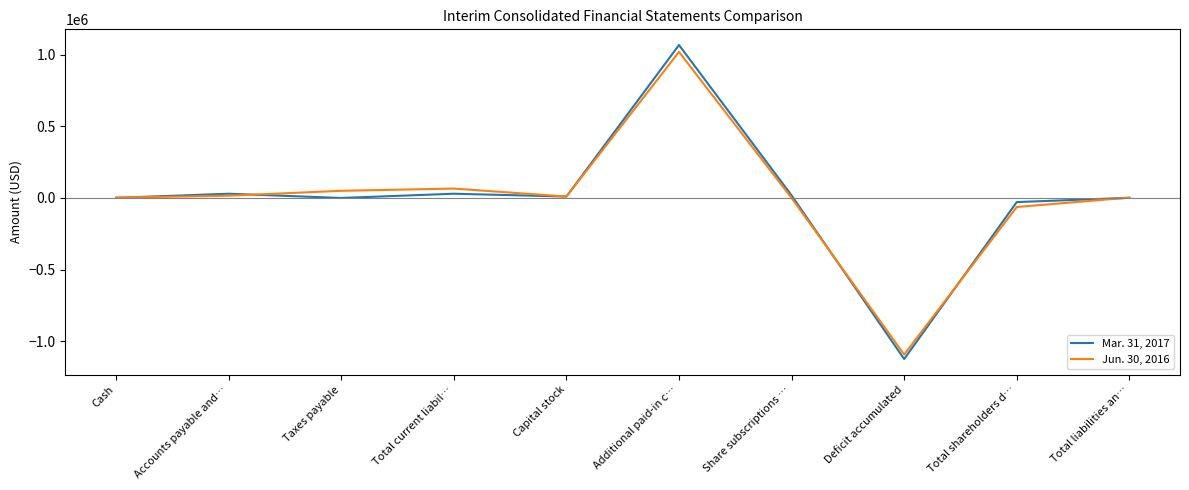

What are all the series names shown in the legend?

Mar. 31, 2017, Jun. 30, 2016